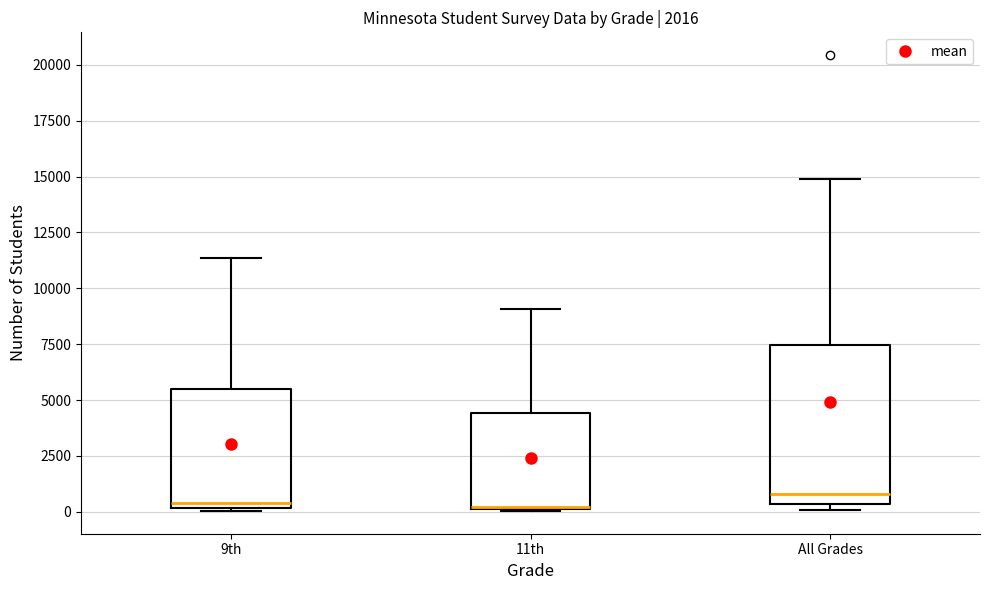

Reading left to right, read every box against the y-axis: the position of its median line, the range the box covers, and the ends of its whiskers. The values are not printed on the chart, so give them approximately, as read against the axis.

9th: median 500, box 0 to 5500, whiskers 0 to 11500
11th: median 0, box 0 to 4500, whiskers 0 to 9000
All Grades: median 1000, box 500 to 7500, whiskers 0 to 15000